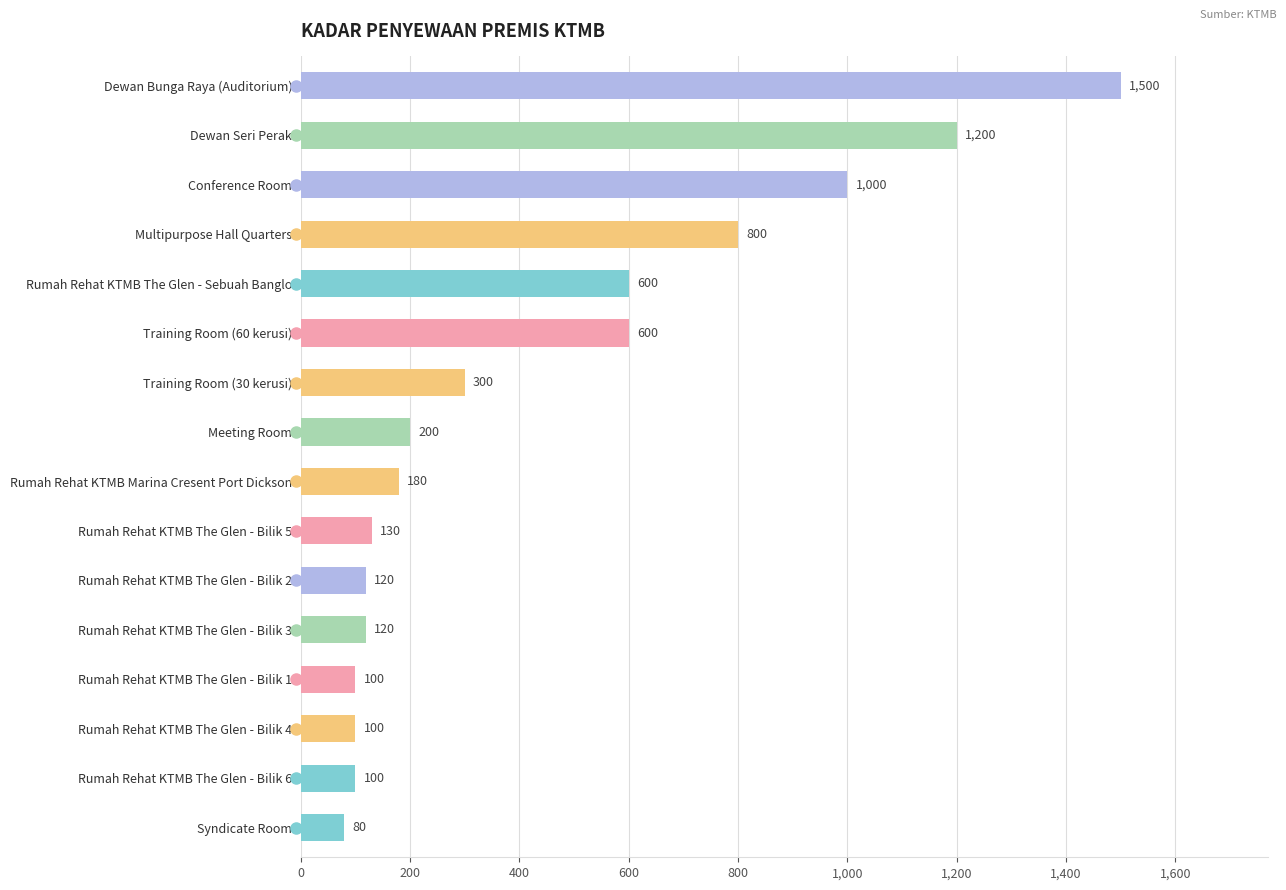

How many data points are less than 200?

8